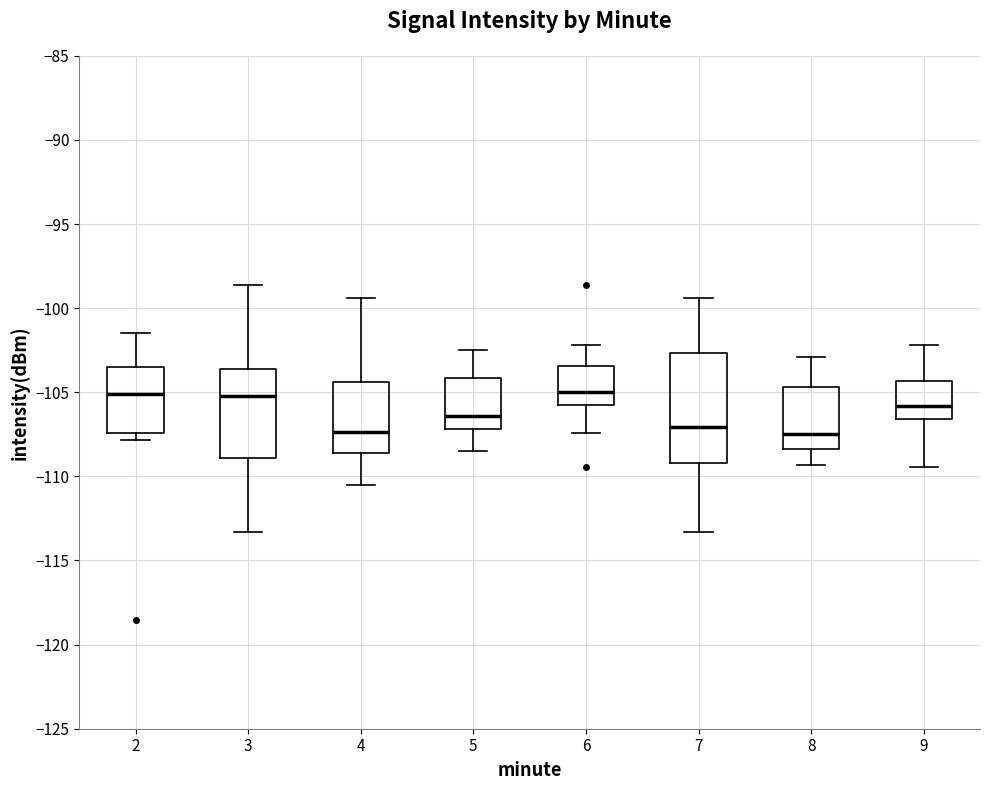

Where does the upper whisker of the box at x = 8 end on the y-axis? The values are not printed on the chart, so give them approximately, as read against the axis.

-103.0